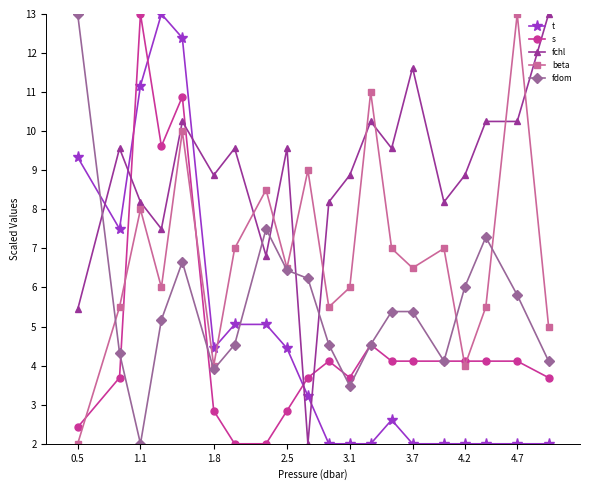

True or false: t and fchl intersect in this chart.

True